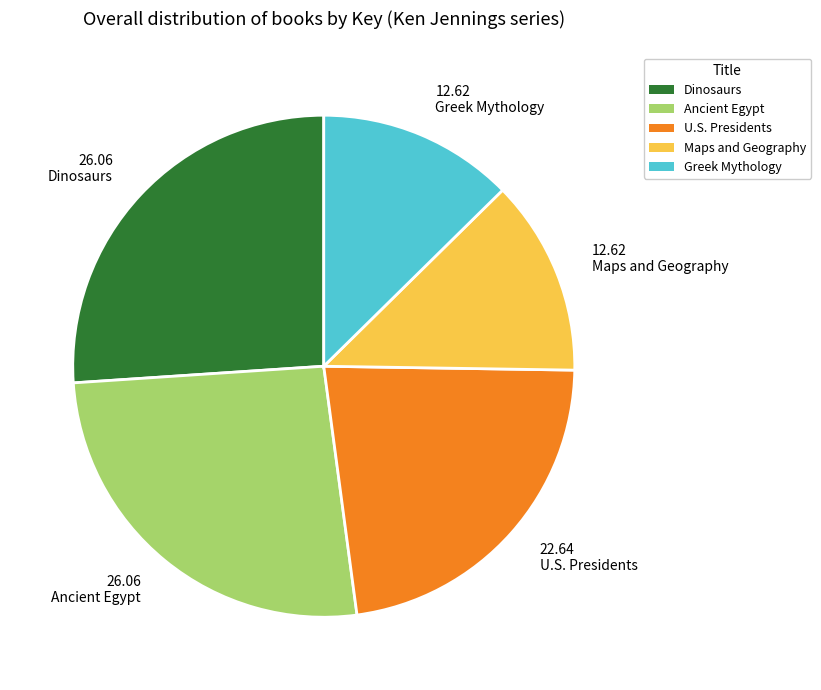

Count the number of slices in the pie.

5